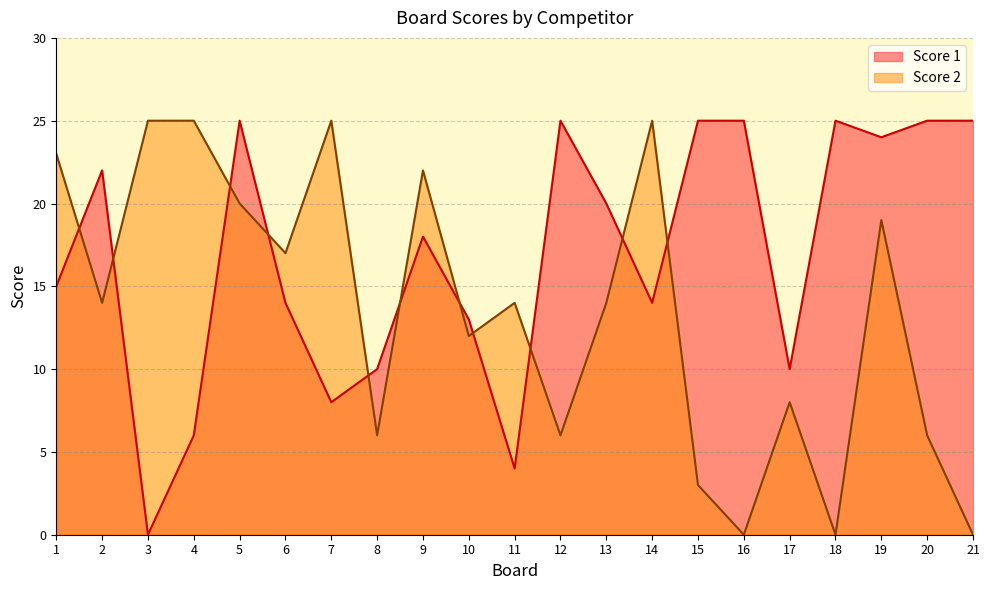

How many intersections are there between Score 1 and Score 2?

11